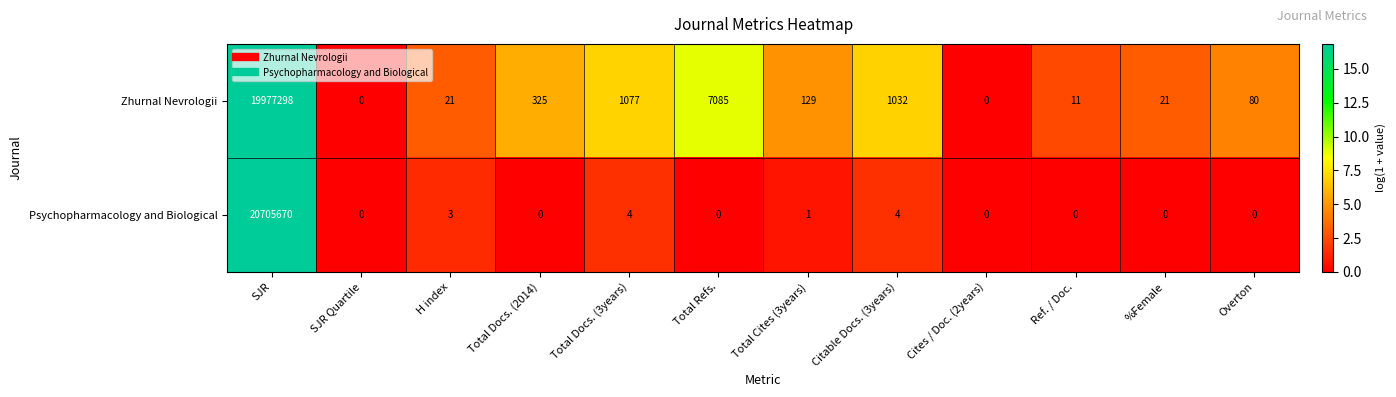

Where does the Zhurnal Nevrologii series first go above 129?

SJR